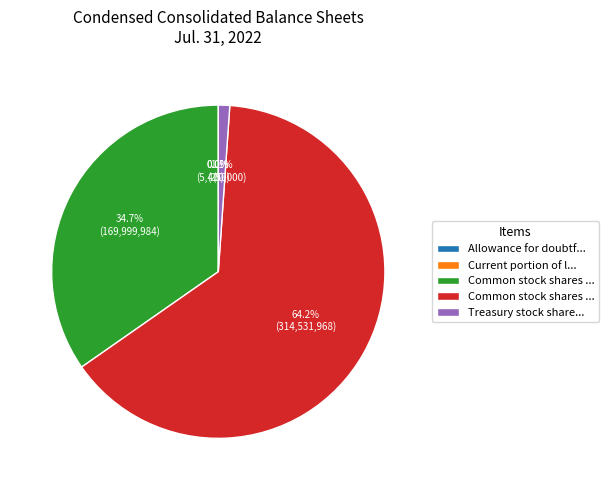

Is there any slice that represents more than half of the pie?

Yes